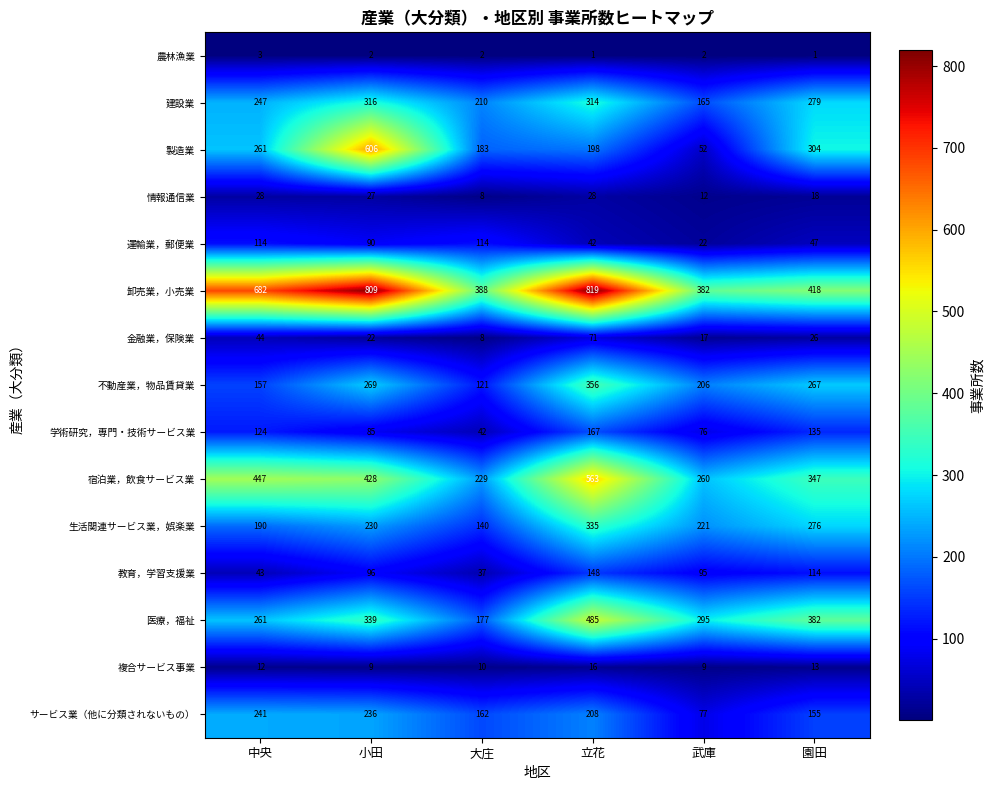

True or false: サービス業（他に分類されないもの） has a value of 208 at 立花.

True